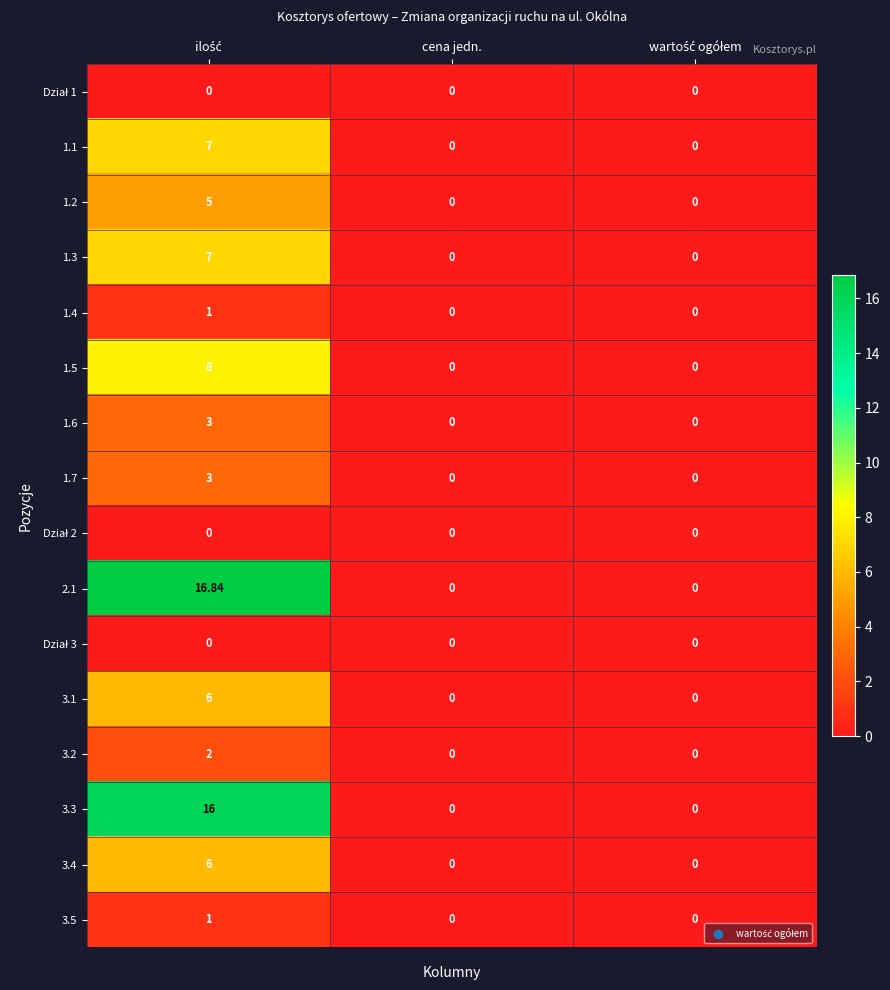

How many data points does each series have?

3